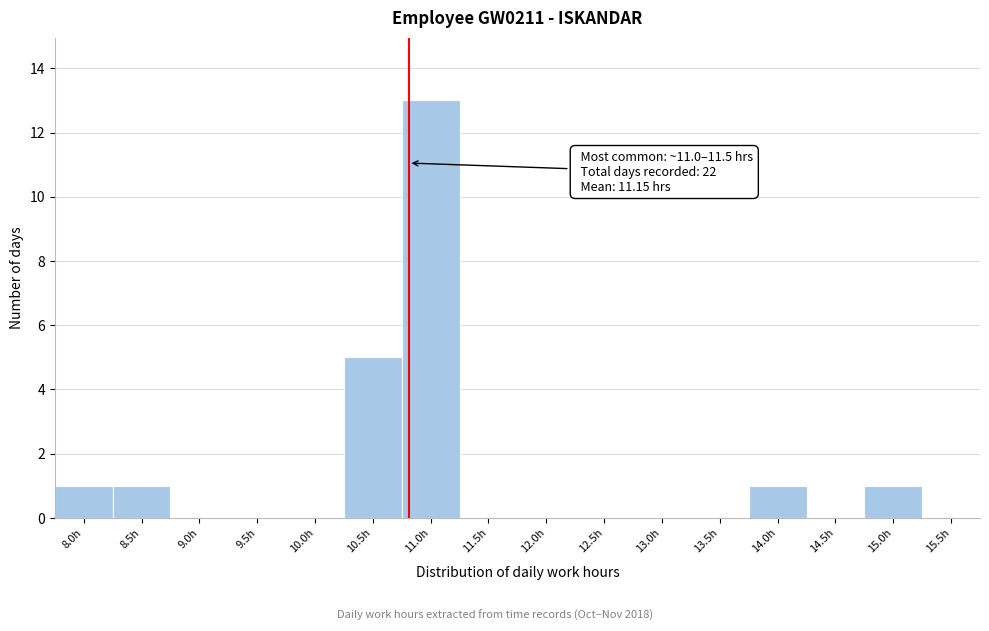

Reading right to left, what are all the values shown in this chart?

15.5h=0	15.0h=1	14.5h=0	14.0h=1	13.5h=0	13.0h=0	12.5h=0	12.0h=0	11.5h=0	11.0h=13	10.5h=5	10.0h=0	9.5h=0	9.0h=0	8.5h=1	8.0h=1